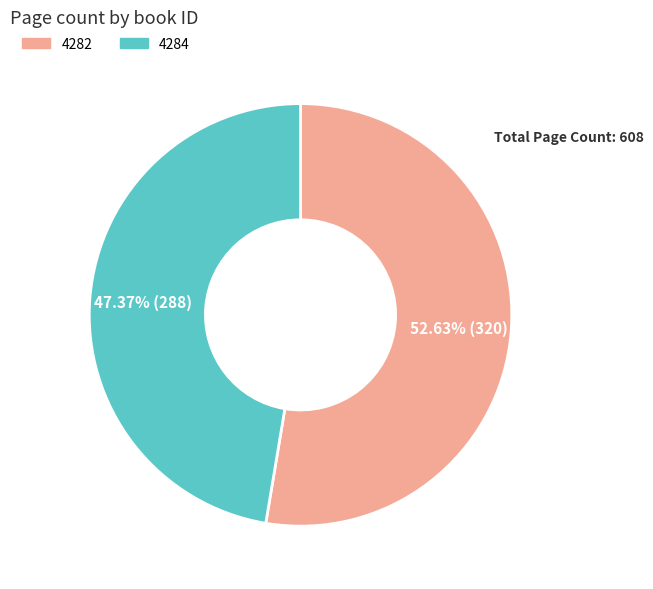

What percentage is the 4282 slice, to the nearest percent?

53%